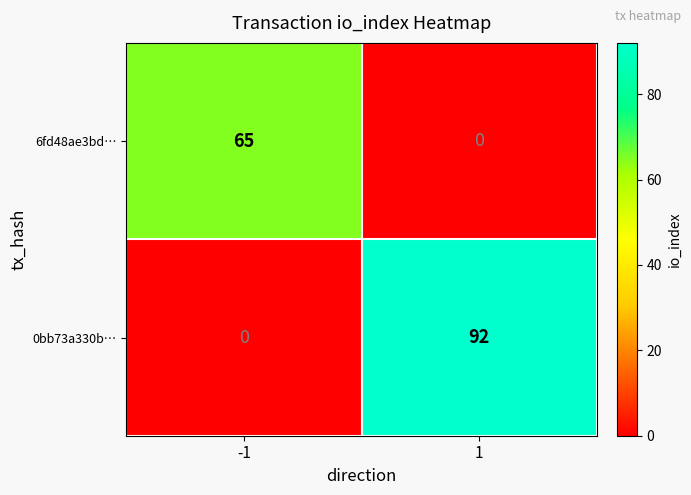

The 6fd48ae3bd… series shows 40 at -1. True or false?

False